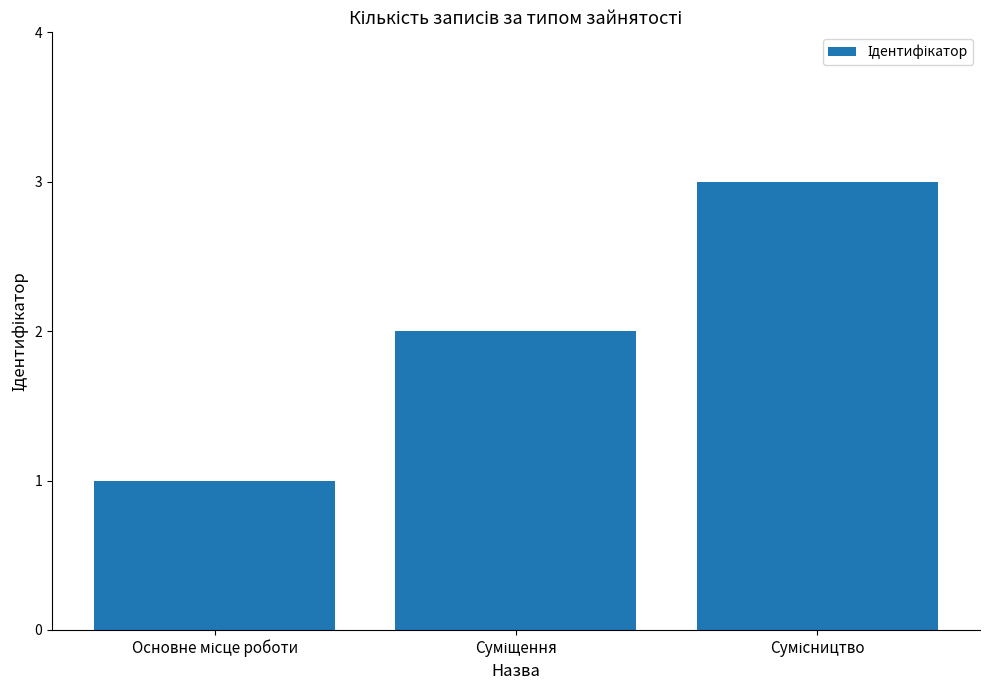

Reading left to right, extract all data points from this chart.

1	2	3